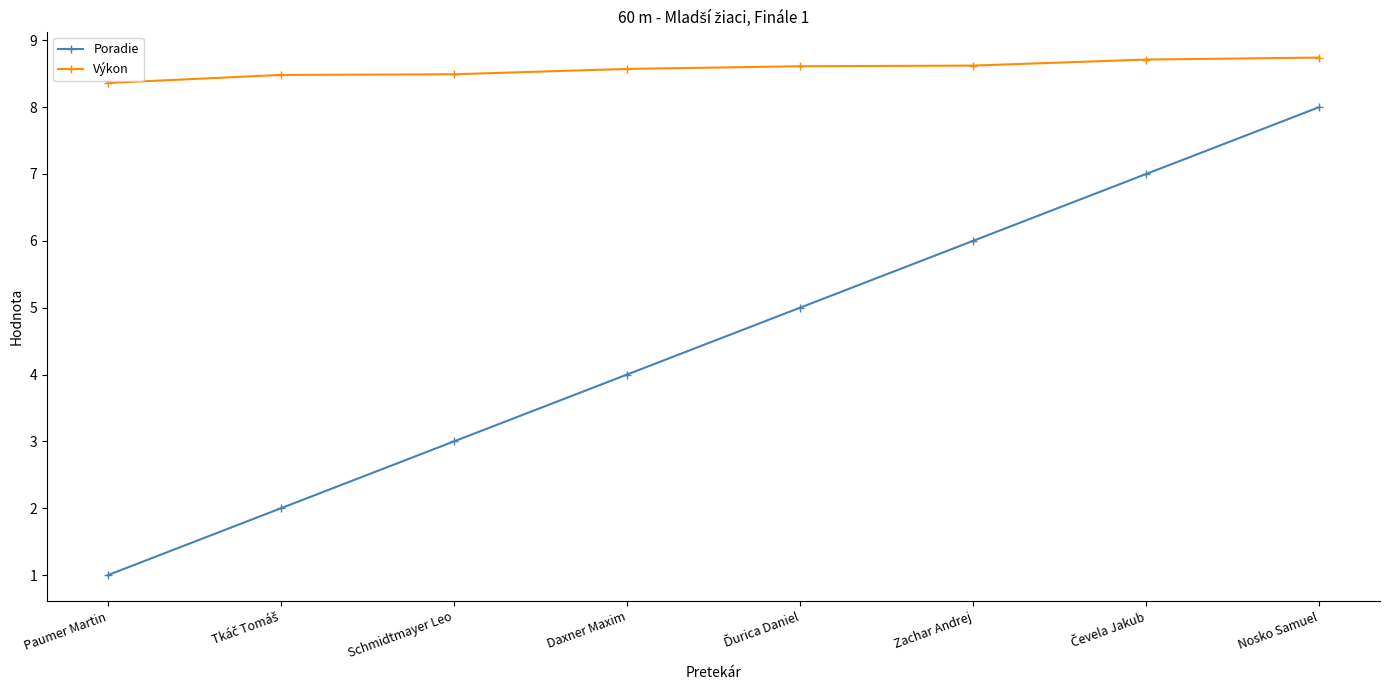

What is the value of the Výkon point at the 1st from the left?

8.4